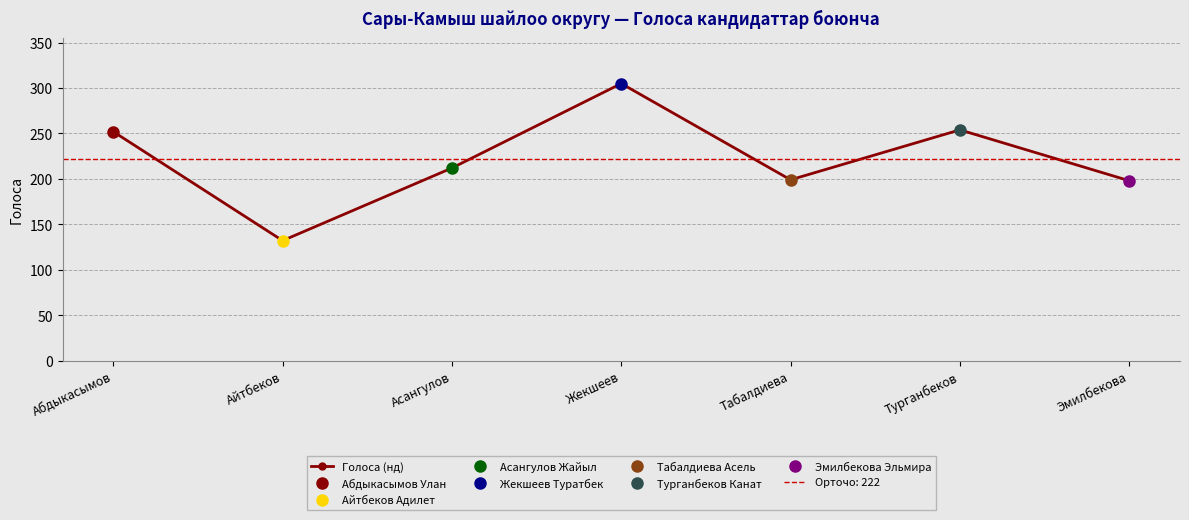

At which label does the data first exceed 212?

Абдыкасымов